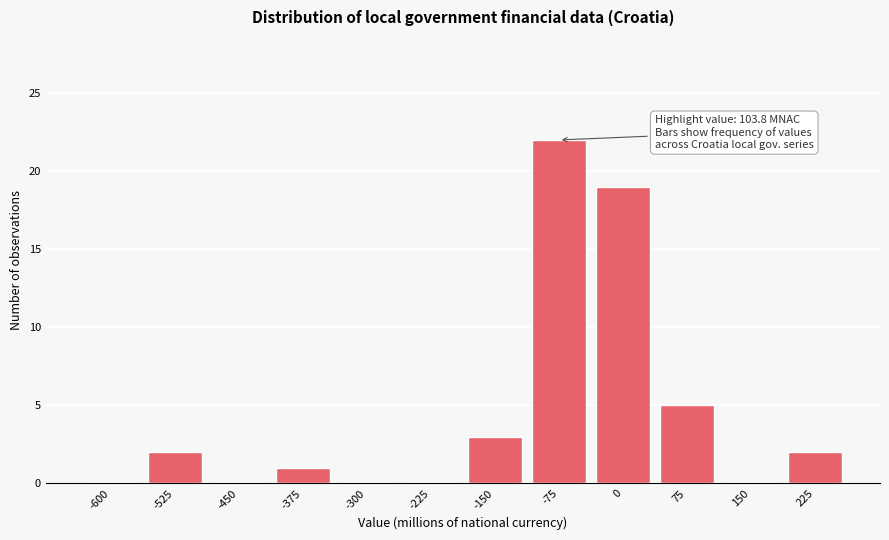

Reading left to right, list all the values displayed in this chart.

-600=0	-525=2	-450=0	-375=1	-300=0	-225=0	-150=3	-75=22	0=19	75=5	150=0	225=2